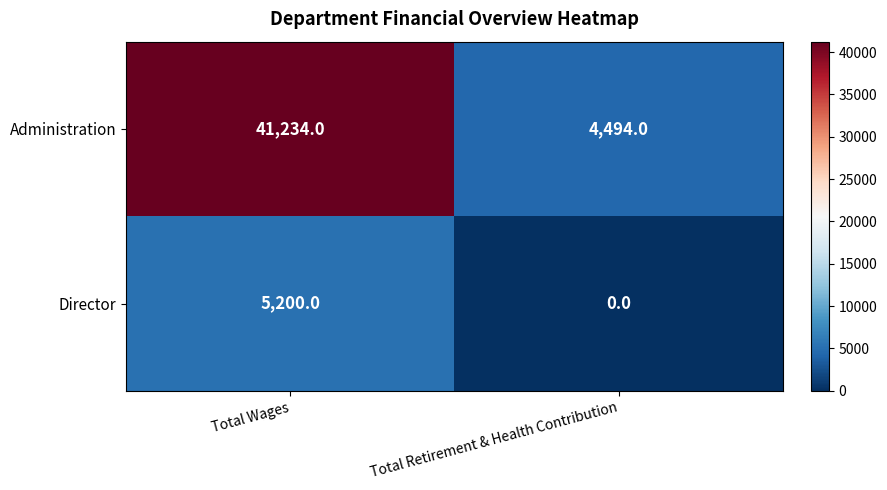

Reading left to right, list all the values displayed in this chart.

Administration: 41234	4494
Director: 5200	0